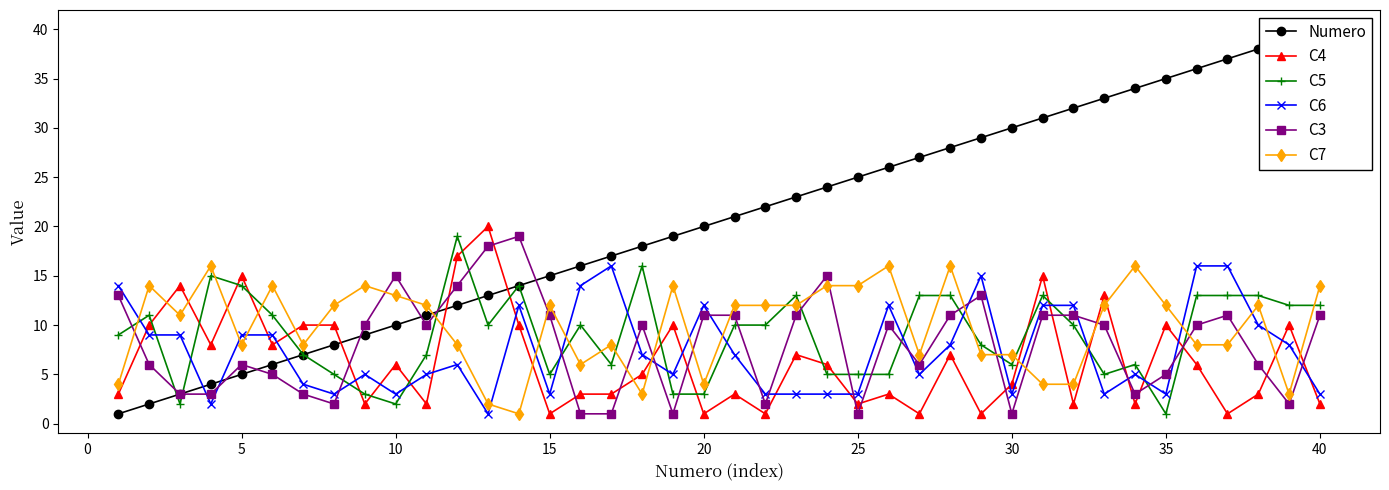

How many intersections are there between C3 and C6?

17